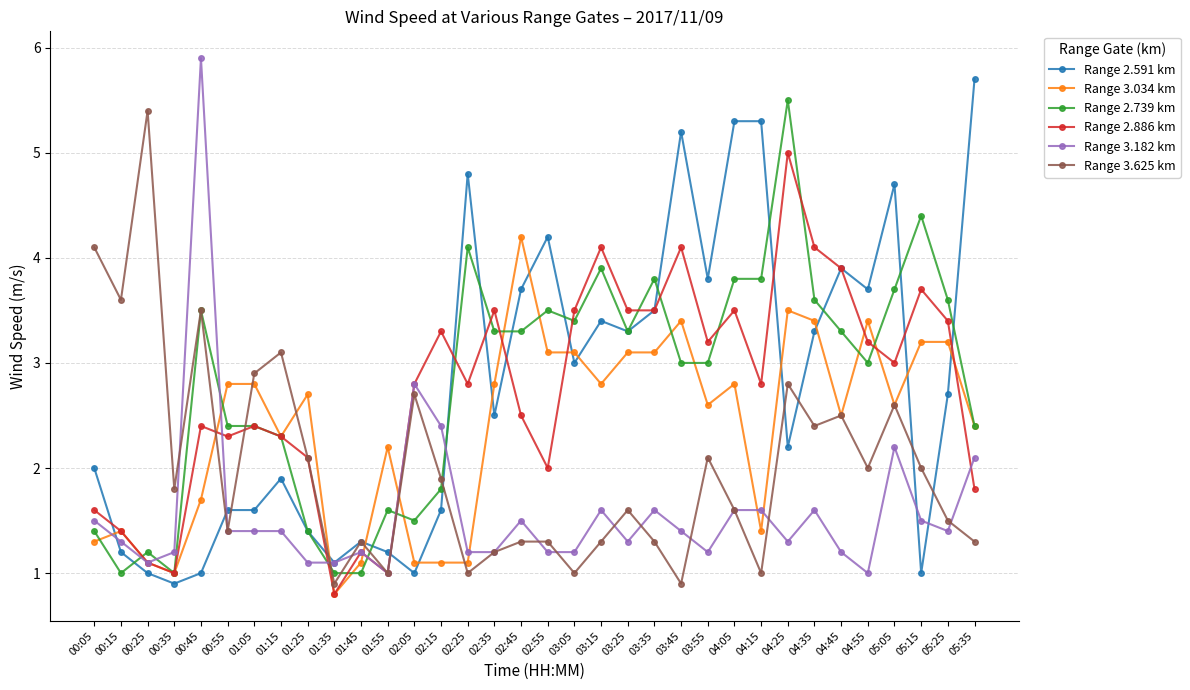

True or false: Range 2.591 km has a value of 3.8 at 03:55.

True